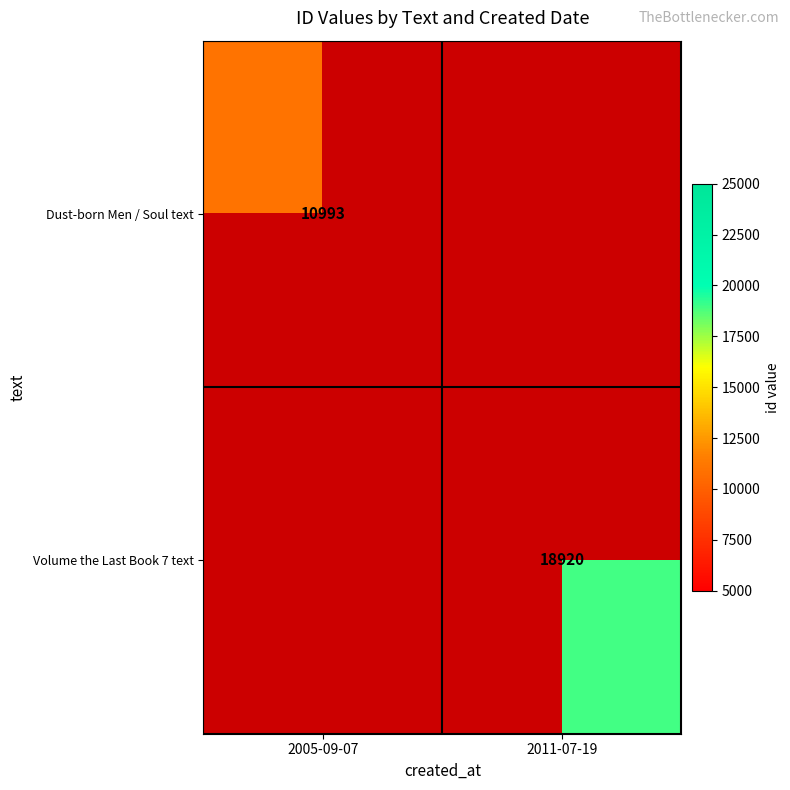

Which category has the highest value across all series?

2011-07-19